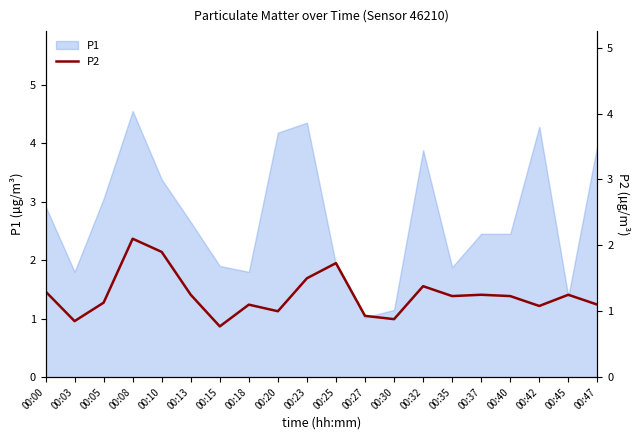

At which label does P1 reach its peak?

00:08